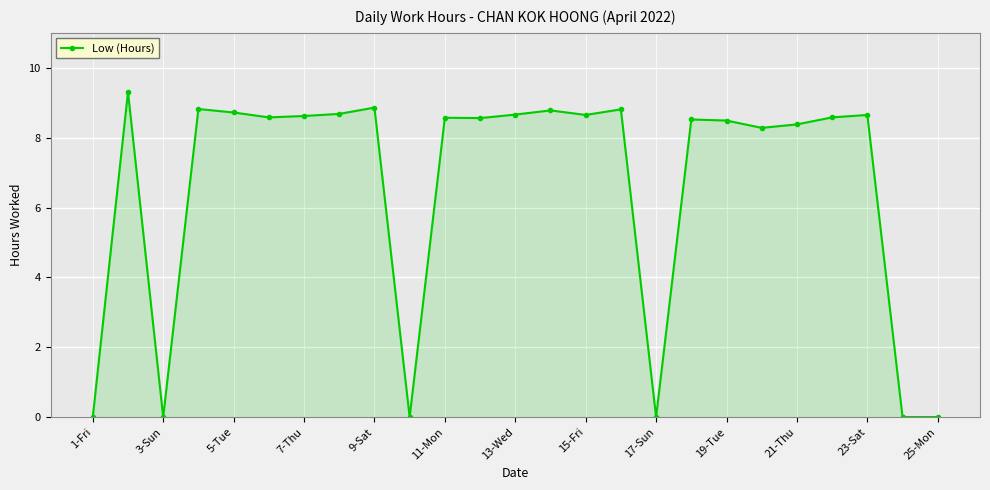

What is the greatest value displayed?

9.3